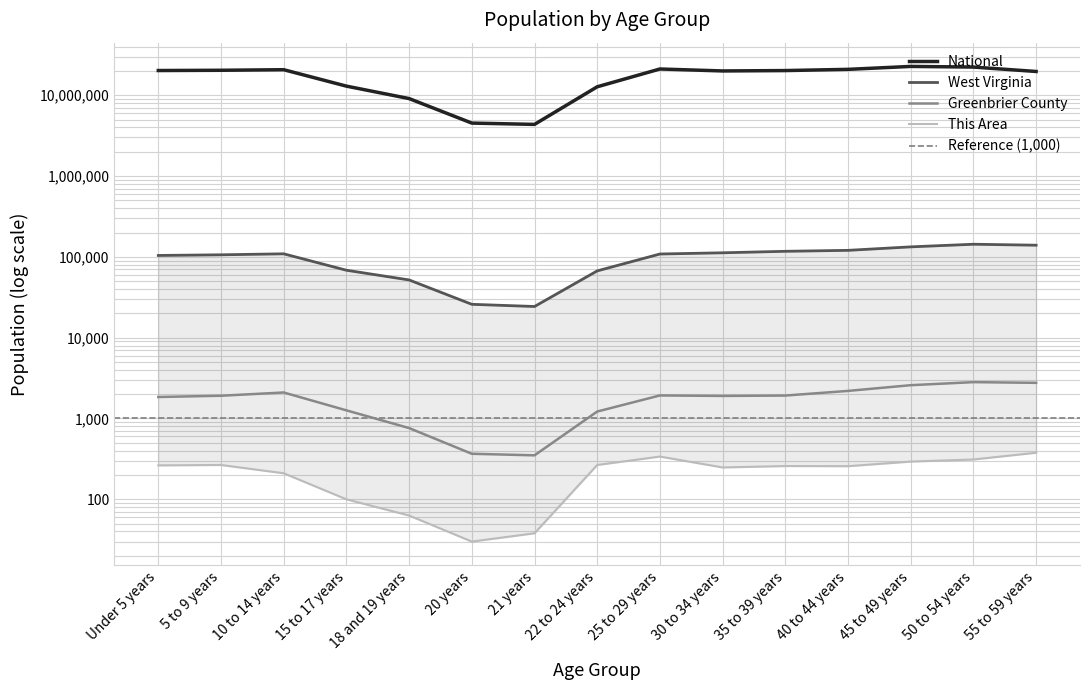

The value of This Area at 40 to 44 years is 257. True or false?

True